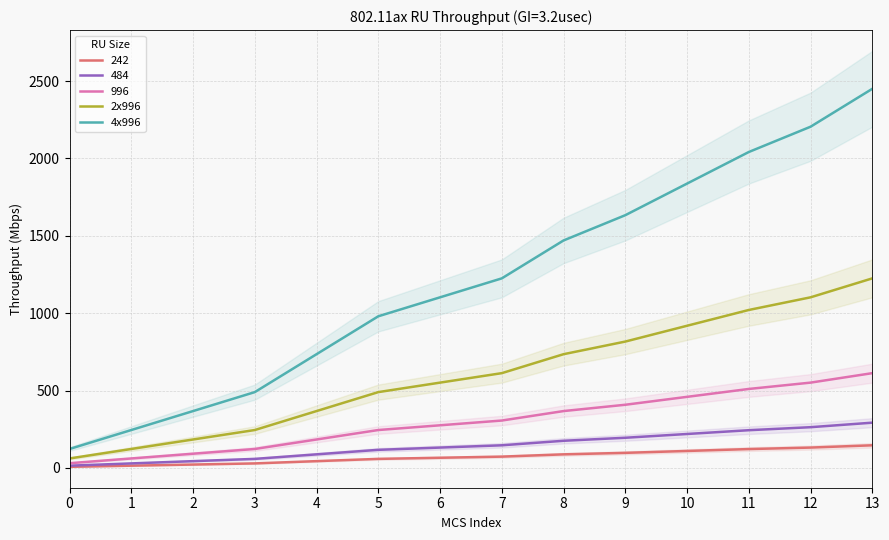

The value of 4x996 at 8 is 1977.8. True or false?

False